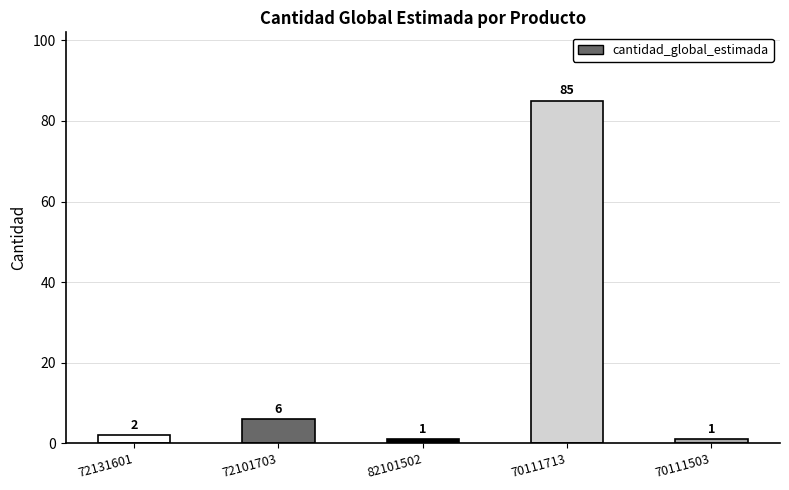

What is the average value?

19